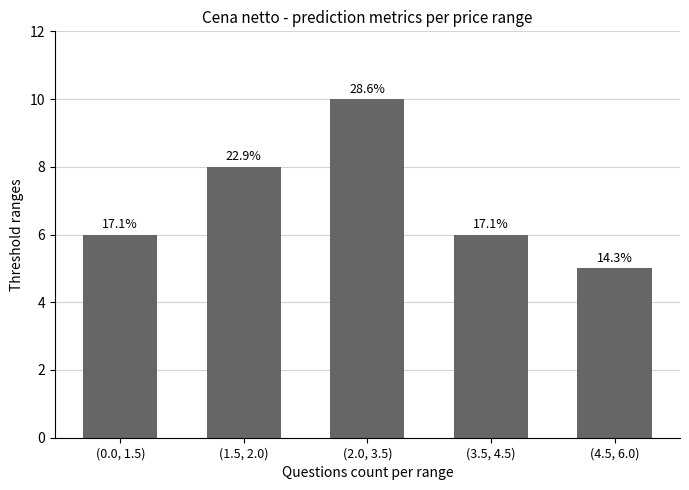

At which label does the data first exceed 6?

(1.5, 2.0)